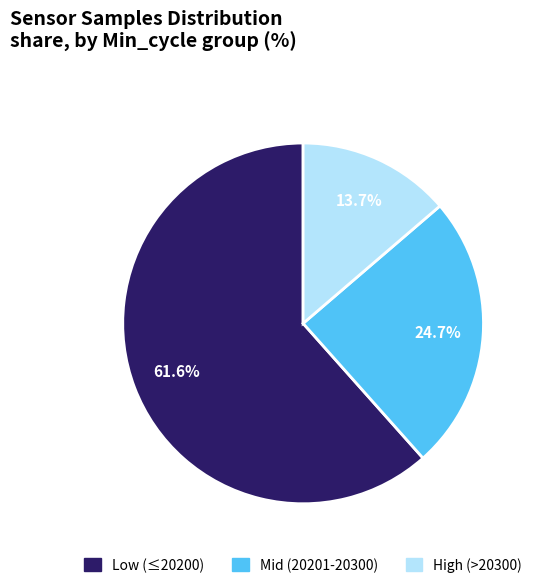

Approximately how many times larger is the value at Mid (20201-20300) compared to Low (≤20200)?

0.4